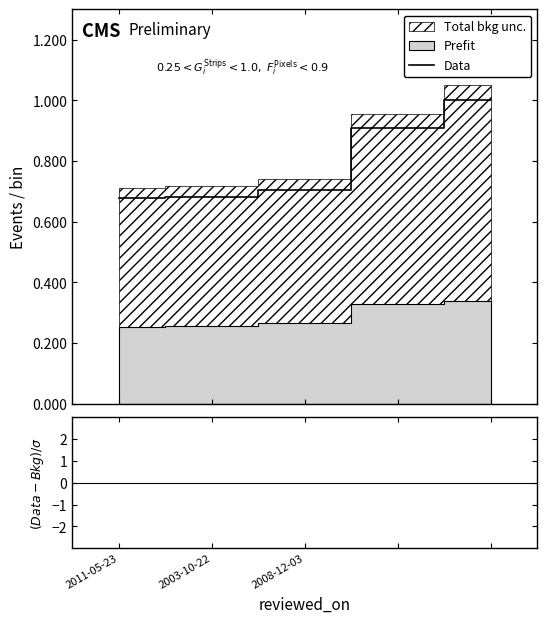

Where is Data nearest to the value 0?

2011-05-23